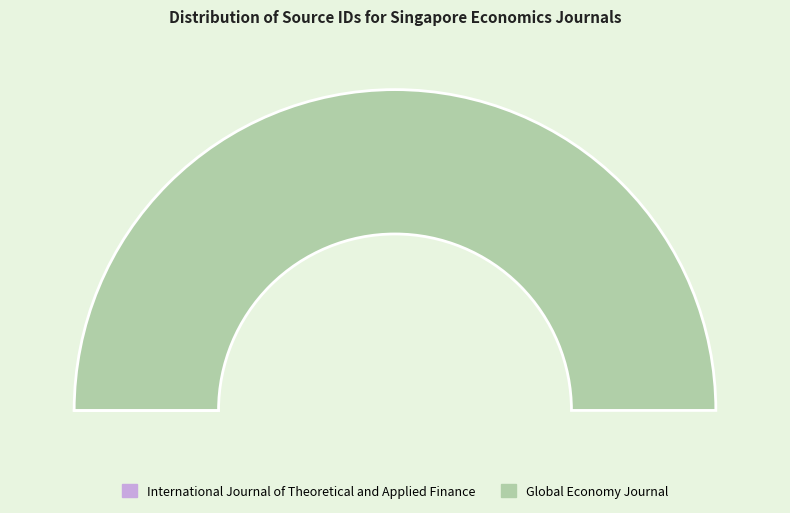

Is the sum of International Journal of Theoretical and Applied Finance and Global Economy Journal greater than half?

Yes